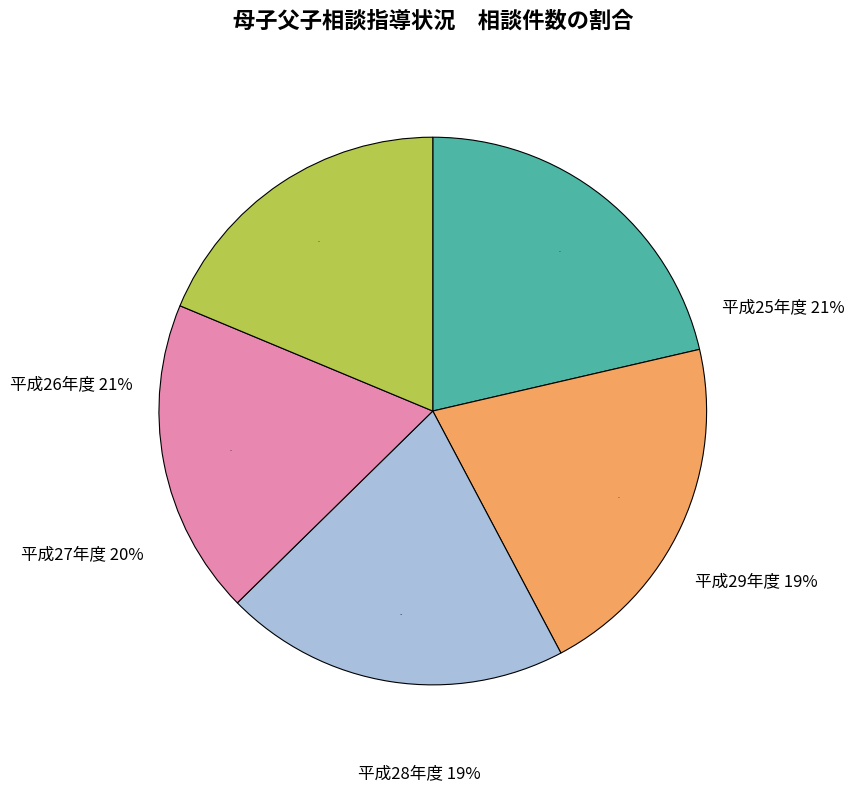

What is the change in value from 平成27年度 to 平成28年度?

-584